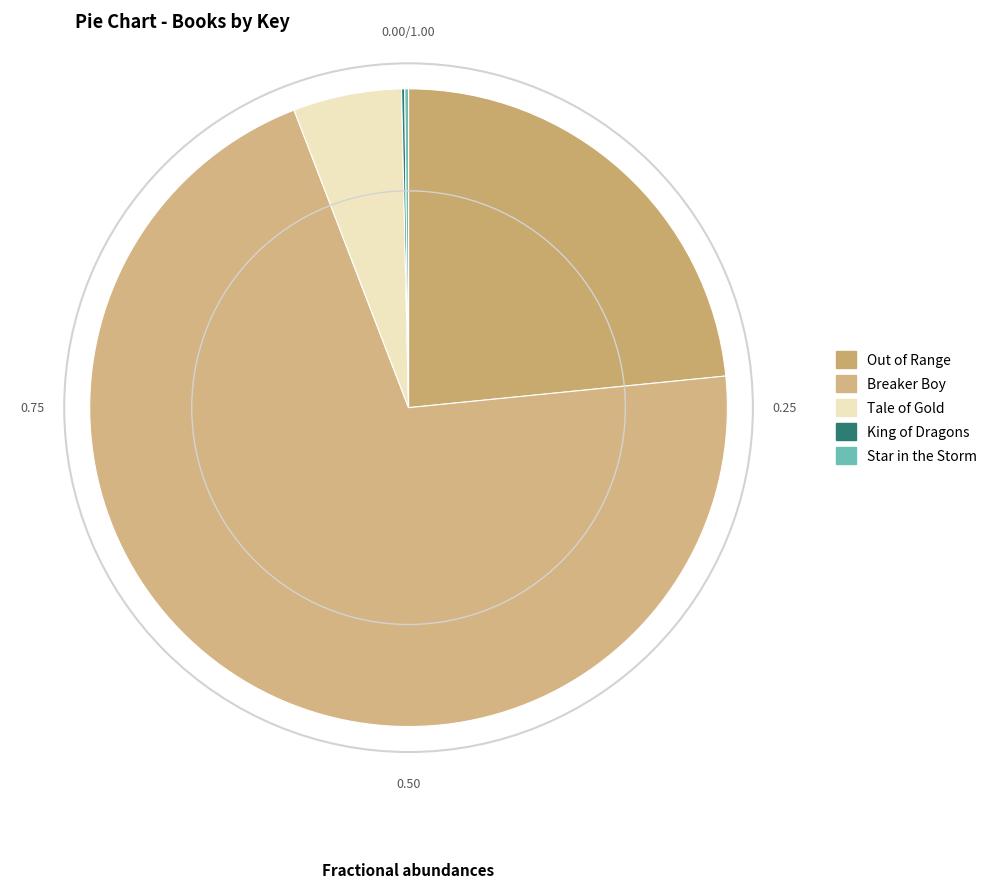

What is the smallest slice in the pie chart?

King of Dragons